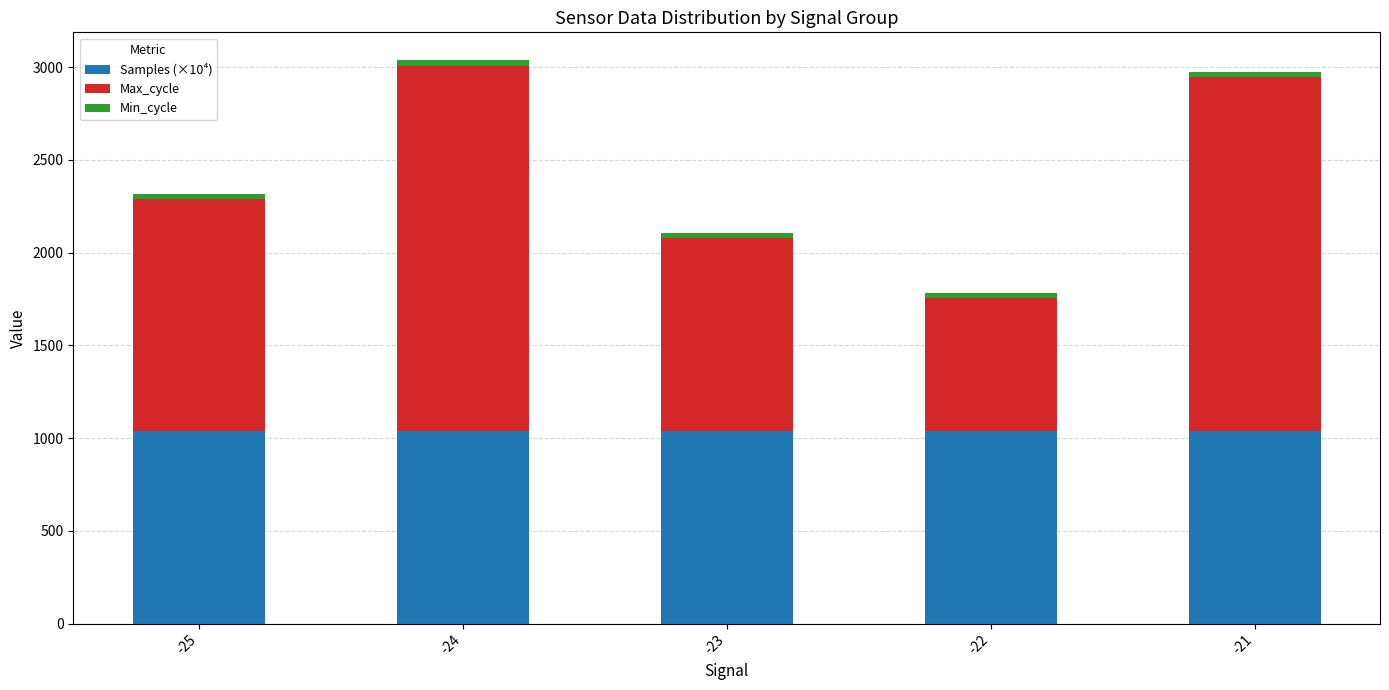

What is the minimum value for Samples (×10⁴)?

1037.0